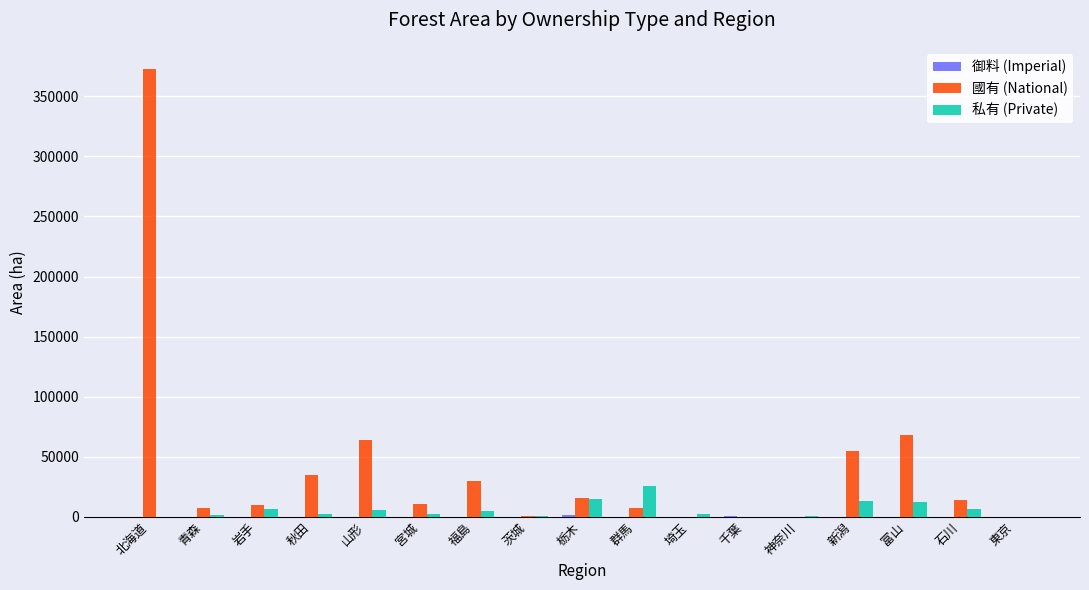

Is the value of 國有 (National) at 栃木 greater than the value of 私有 (Private) at 群馬?

No